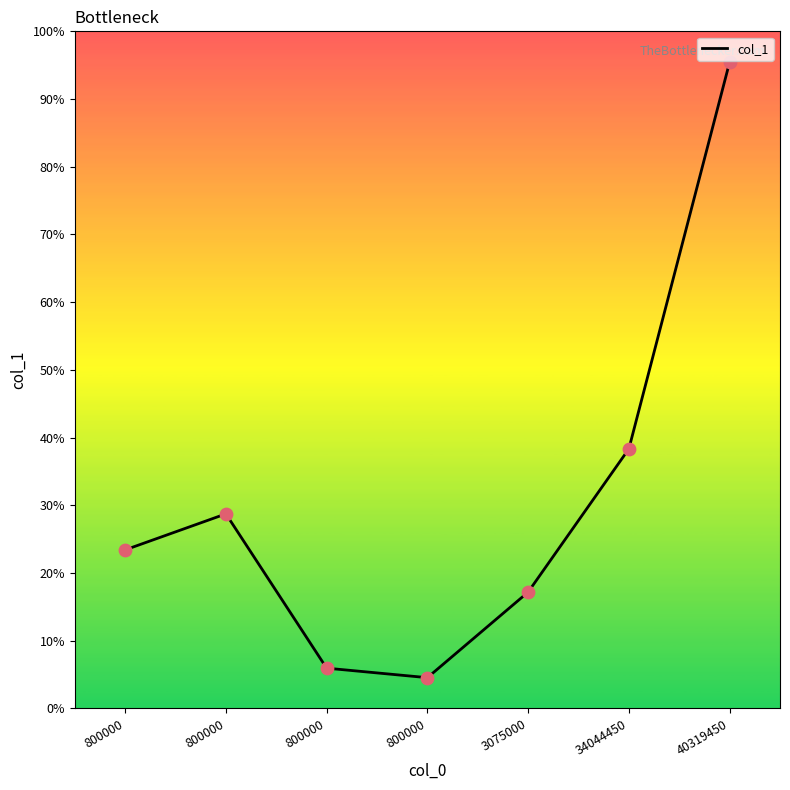

Which has a higher value, 800000 or 3075000?

3075000